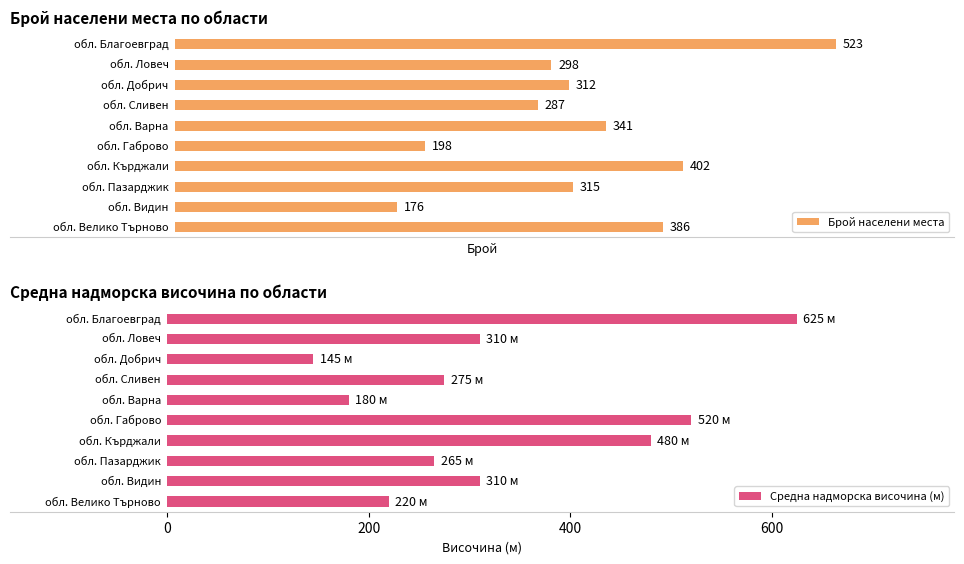

True or false: обл. Сливен has a value of 5 at обл. Варна.

False